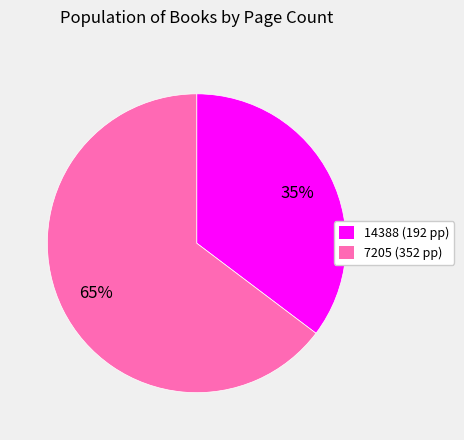

How many segments does this pie chart have?

2